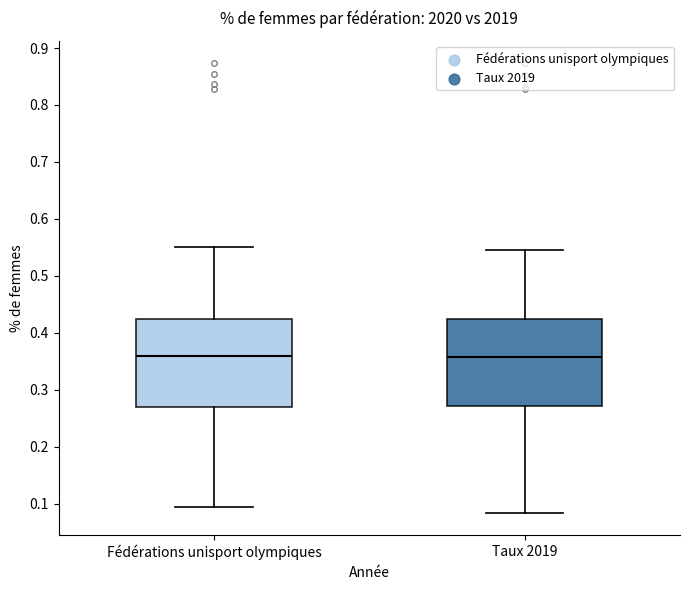

Reading left to right, transcribe this box plot: for each box, give where its median line is, the range the box spans, and where its two whiskers end, as read against the y-axis. The values are not printed on the chart, so give them approximately, as read against the axis.

Fédérations unisport olympiques: median 0.36, box 0.27 to 0.42, whiskers 0.09 to 0.55
Taux 2019: median 0.36, box 0.27 to 0.42, whiskers 0.08 to 0.54